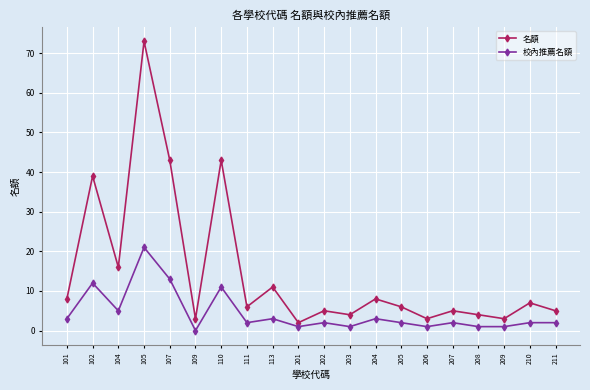

True or false: 校內推薦名額 and 名額 intersect in this chart.

False